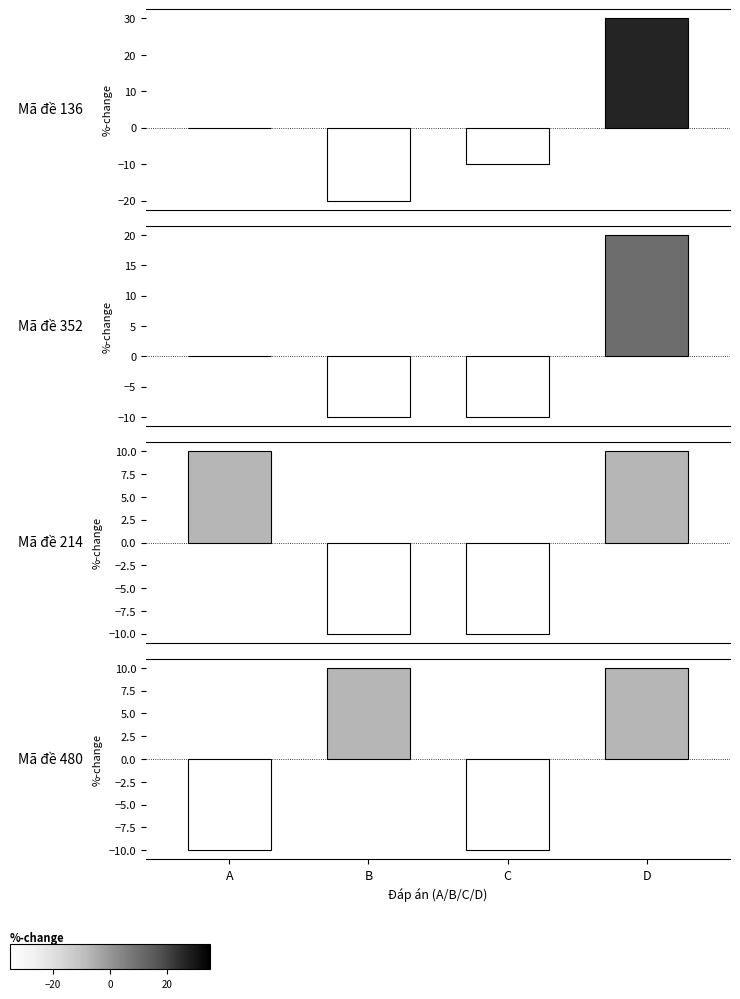

How many values in Mã đề 214 are below zero?

2